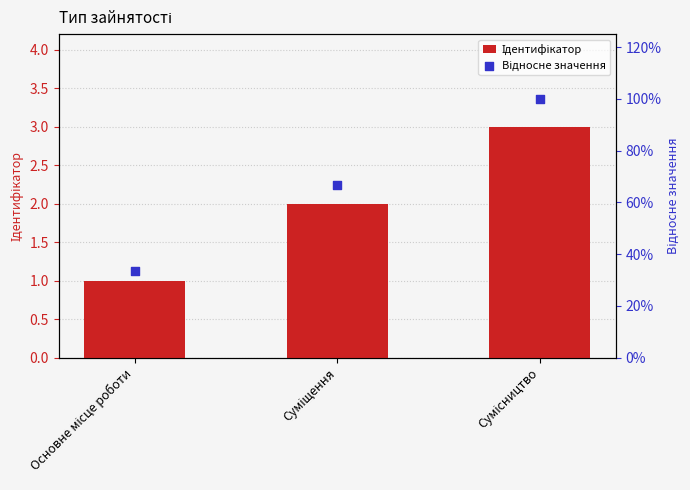

Which series reaches the maximum Y coordinate?

Ідентифікатор